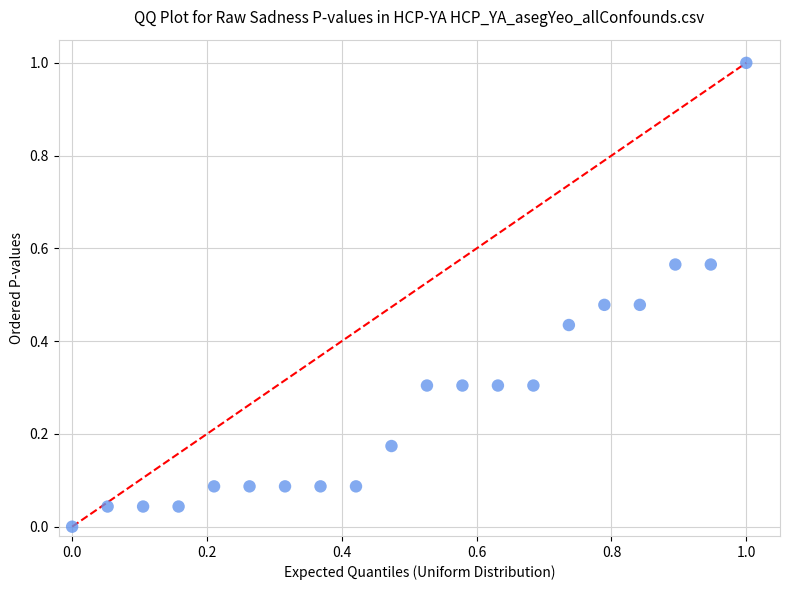

What is the range of Y values (max minus min)?

1.0